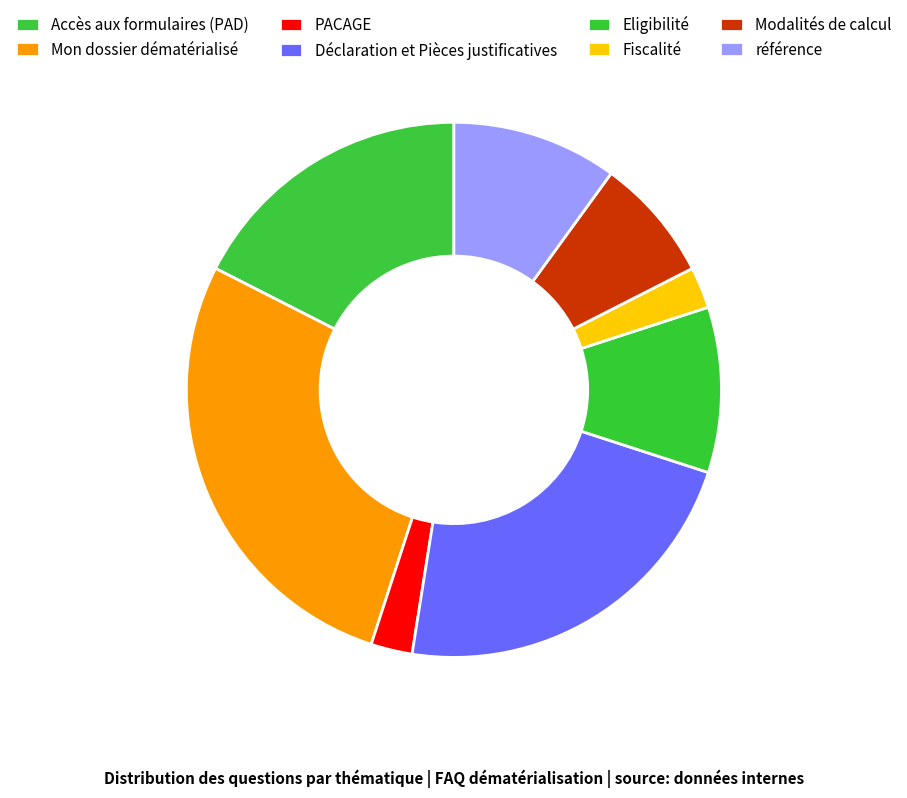

Does Mon dossier dématérialisé account for over 50% of the chart?

No